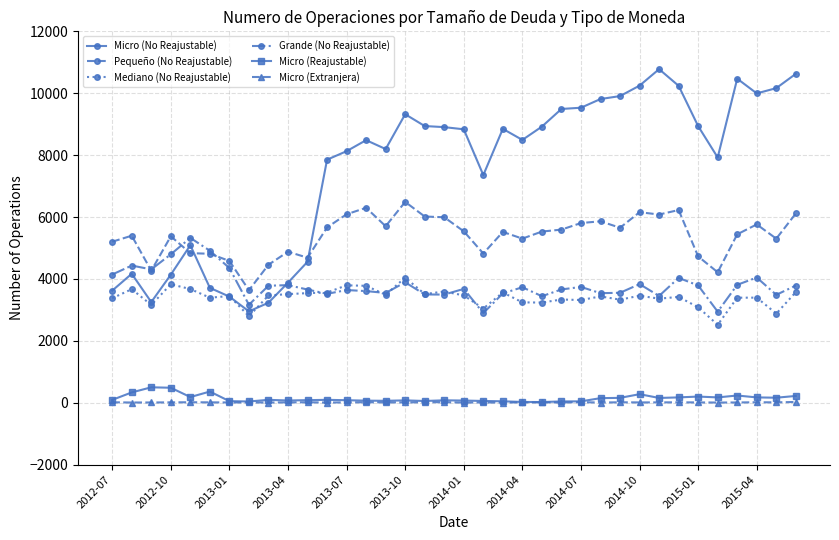

True or false: Mediano (No Reajustable) and Pequeño (No Reajustable) intersect in this chart.

False